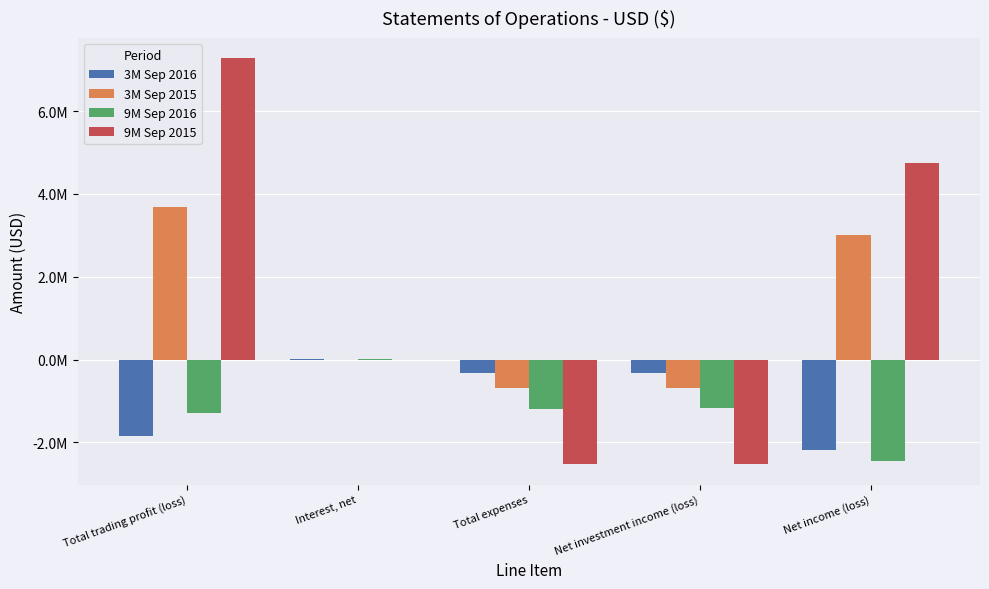

Are the bars grouped side by side (vs. stacked)?

Yes